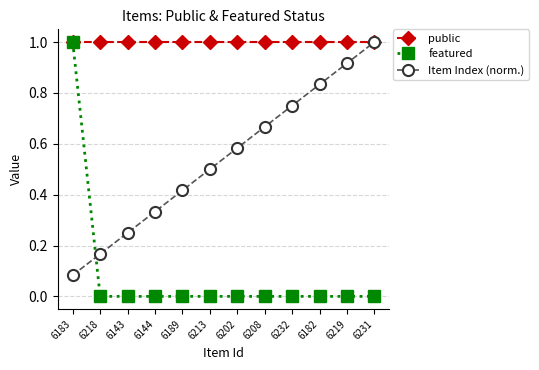

At which category is the sum across all series the highest?

6183